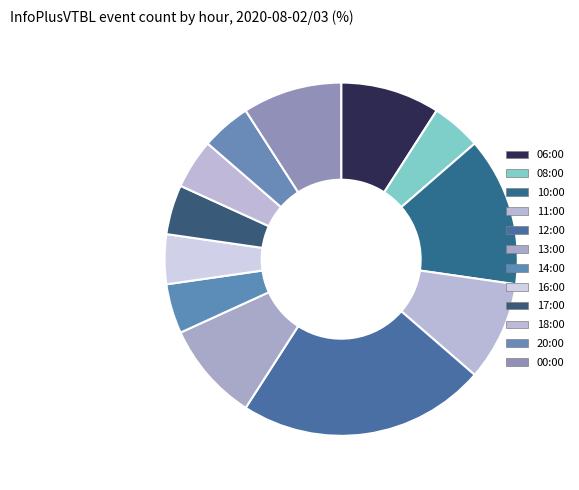

What is the ratio of the value at 18:00 to the value at 10:00?

0.3